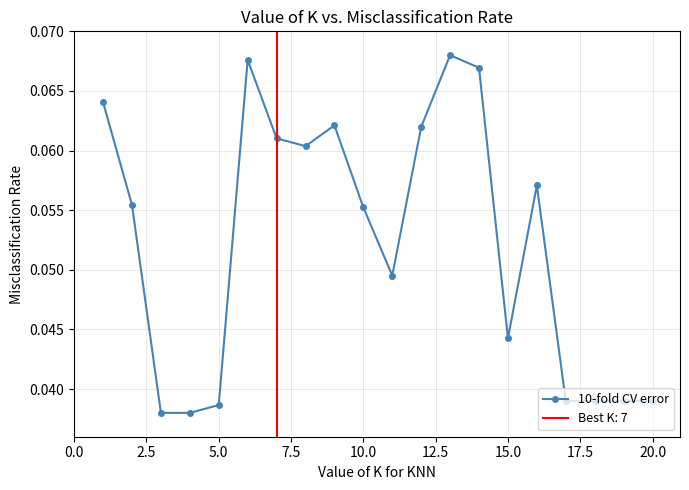

How many categories are shown in the chart?

20